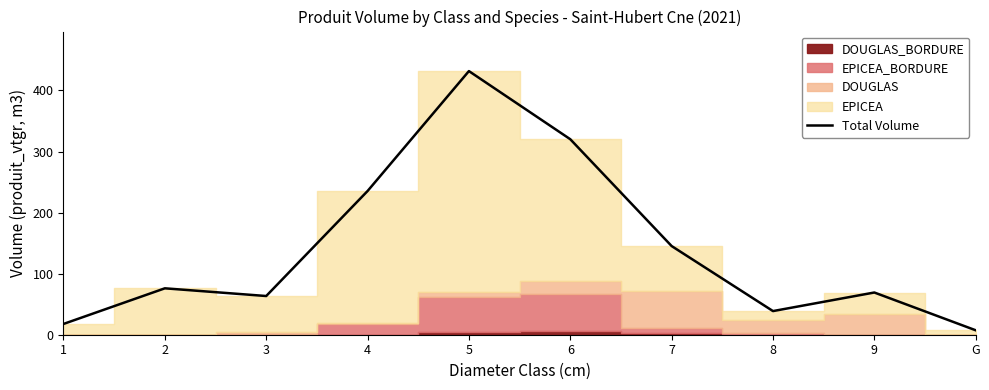

Count the number of categories in the chart.

10